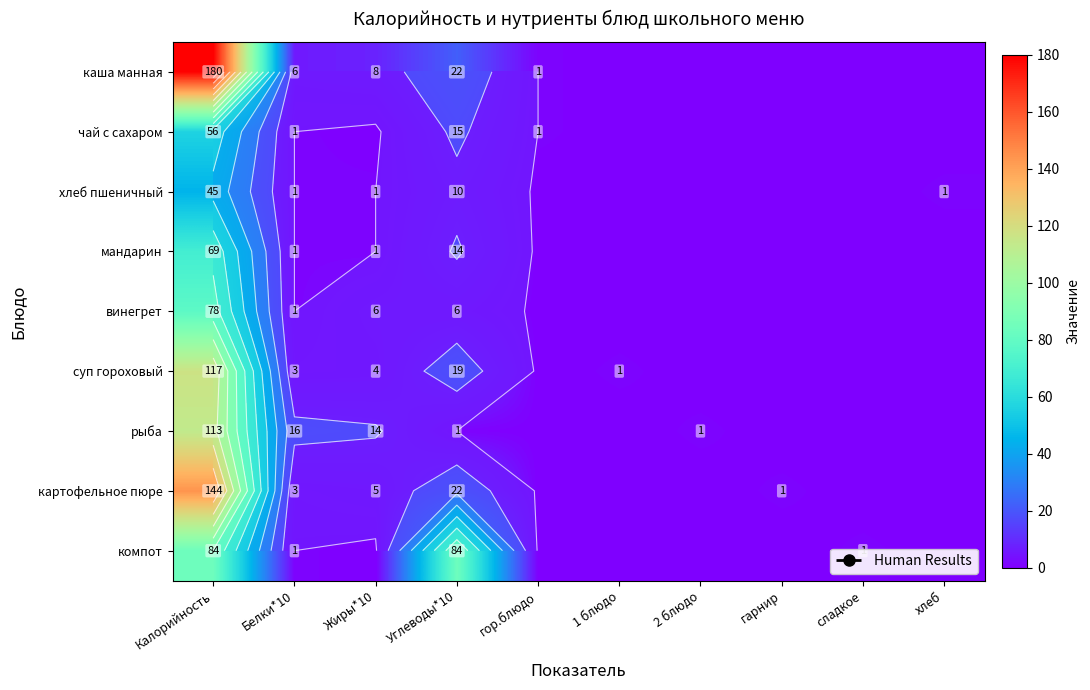

What is the greatest value displayed?

180